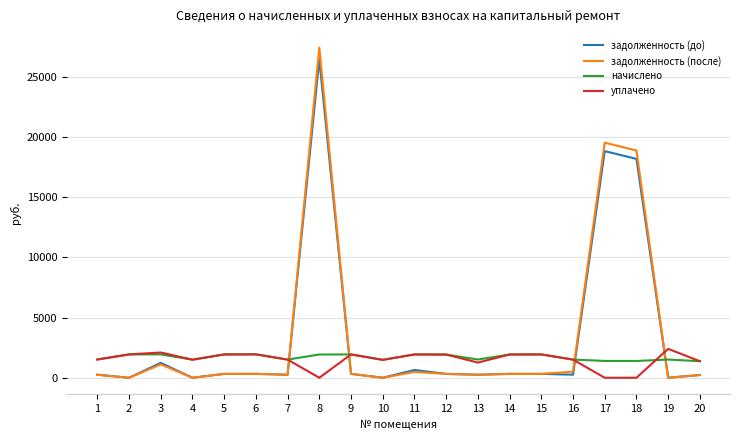

Which series has the widest spread of values?

задолженность (после)